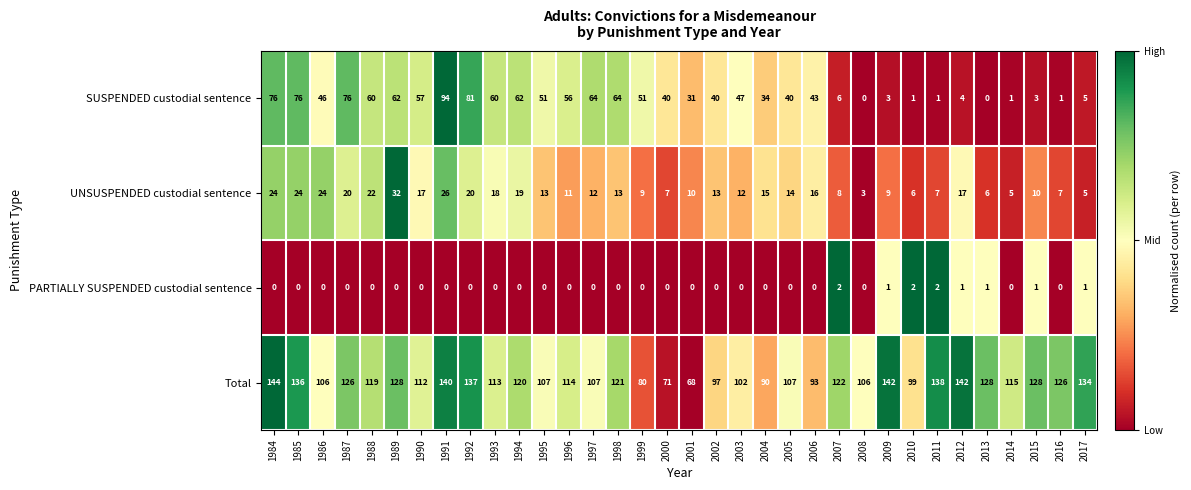

Which series has the largest total across all categories?

Total